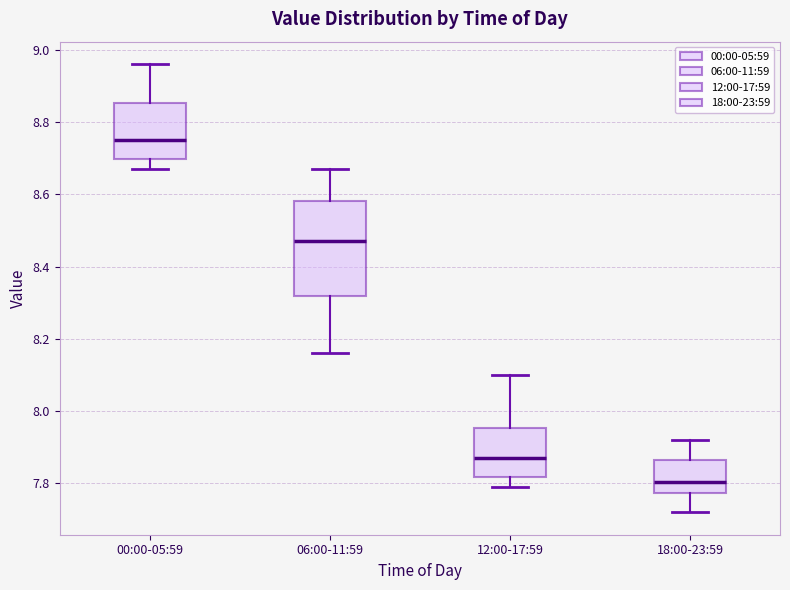

Where is the upper edge of the box for 06:00-11:59 on the y-axis? The values are not printed on the chart, so give them approximately, as read against the axis.

8.58